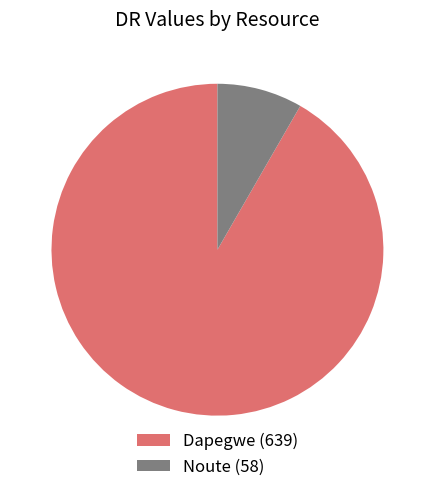

Is there any slice that represents more than half of the pie?

Yes